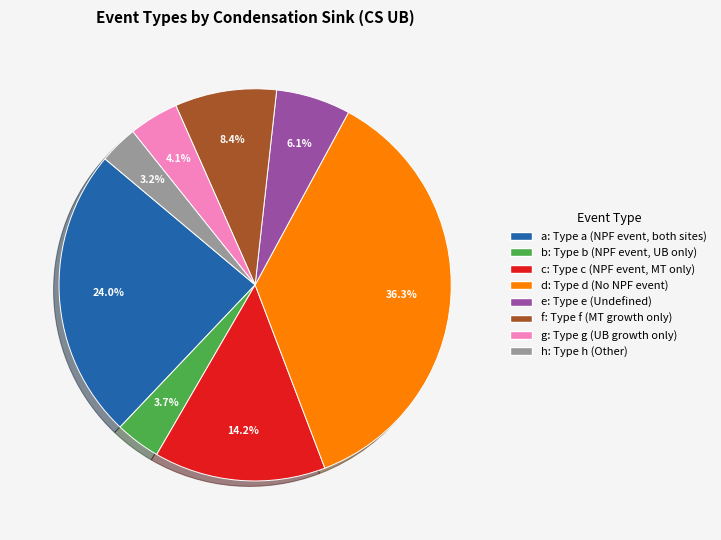

Combined, do d and g account for over 50%?

No